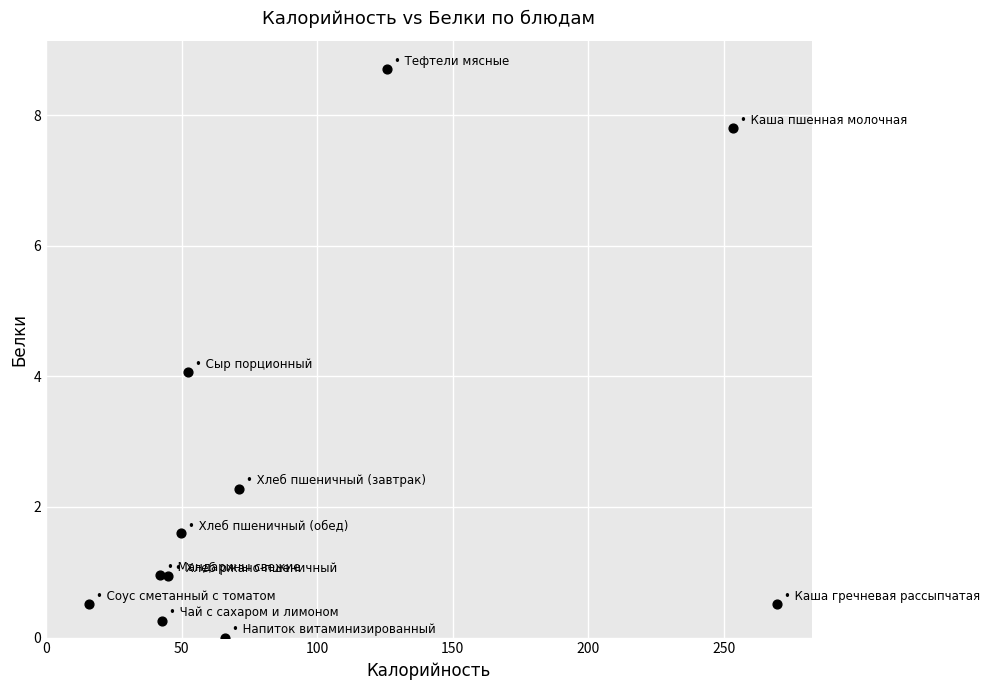

What is the average X value?

94.0